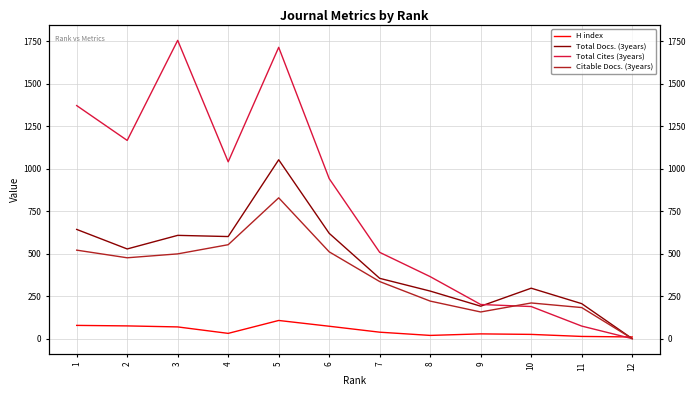

How many categories are shown in the chart?

12